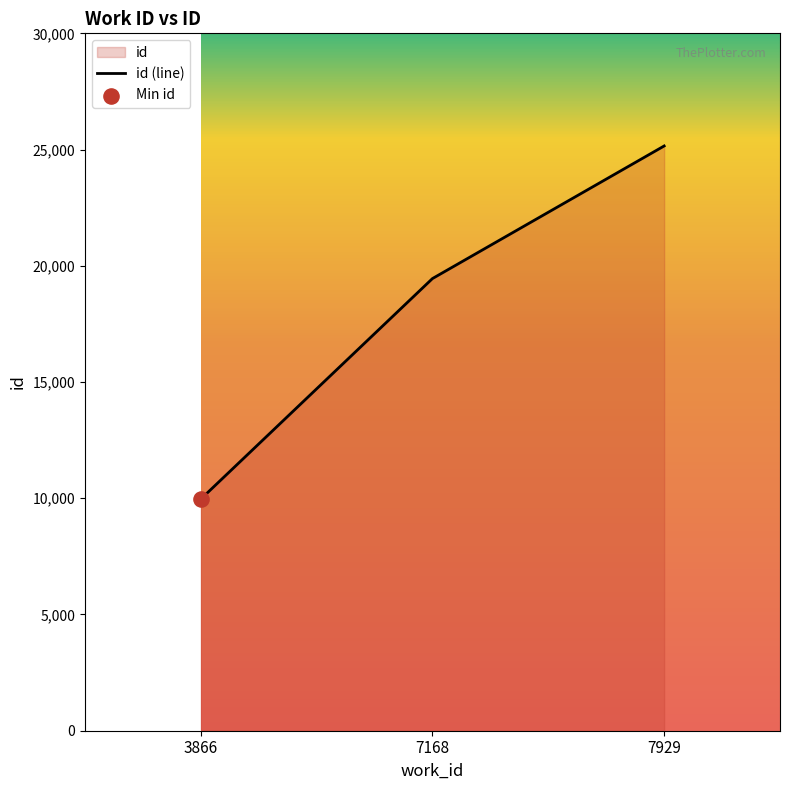

What is the change in value from 3866 to 7168?

+9489